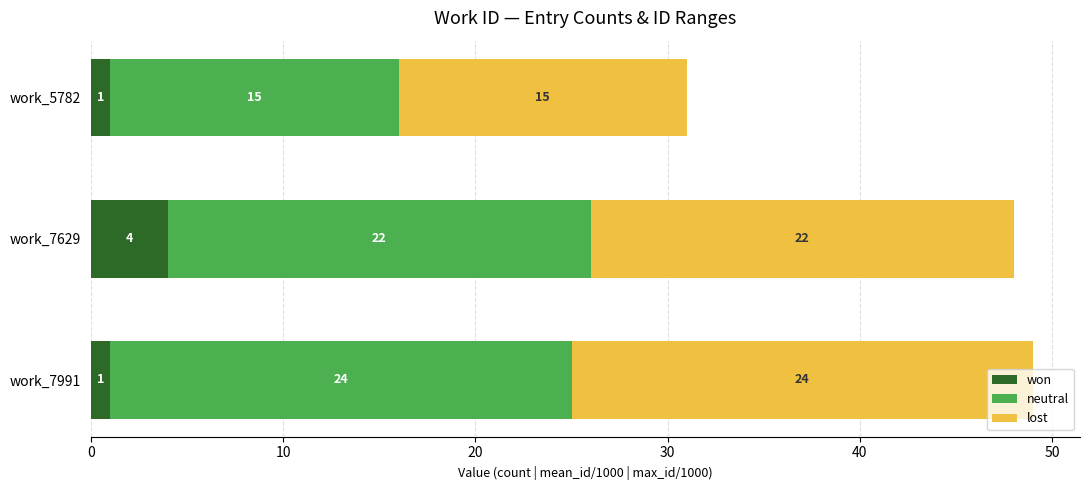

At which category is the sum across all series the highest?

work_7991